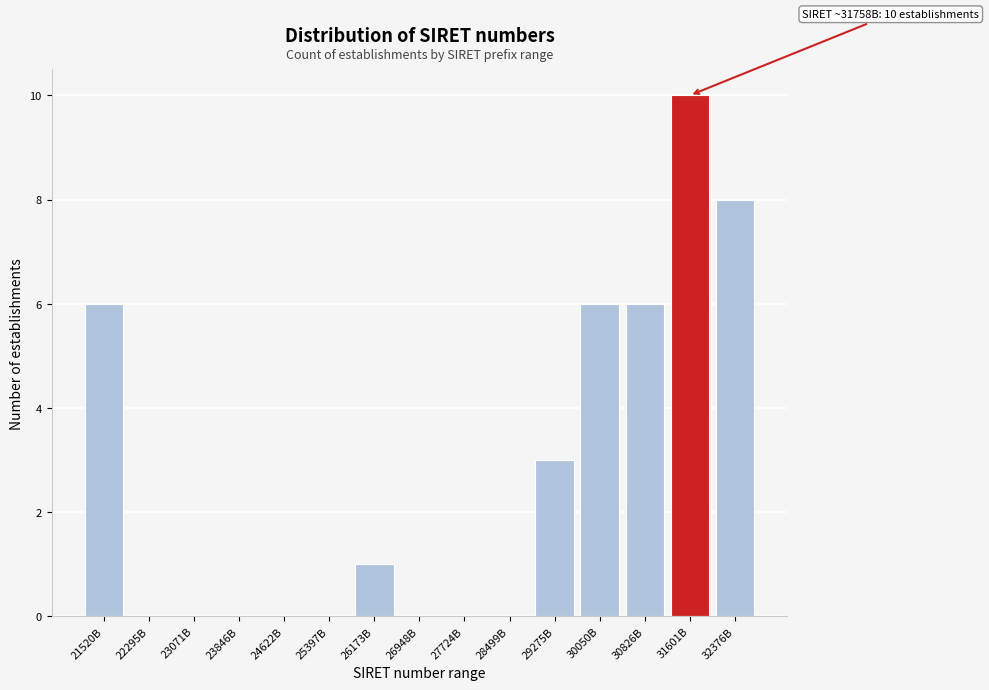

Reading left to right, list all the values displayed in this chart.

21520B=6	22295B=0	23071B=0	23846B=0	24622B=0	25397B=0	26173B=1	26948B=0	27724B=0	28499B=0	29275B=3	30050B=6	30826B=6	31601B=10	32376B=8